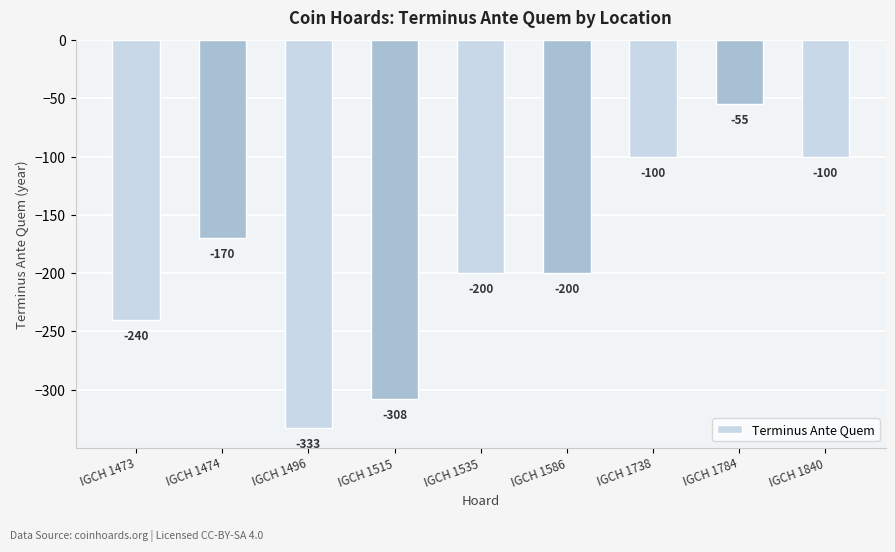

The value at IGCH 1473 is -240. True or false?

True